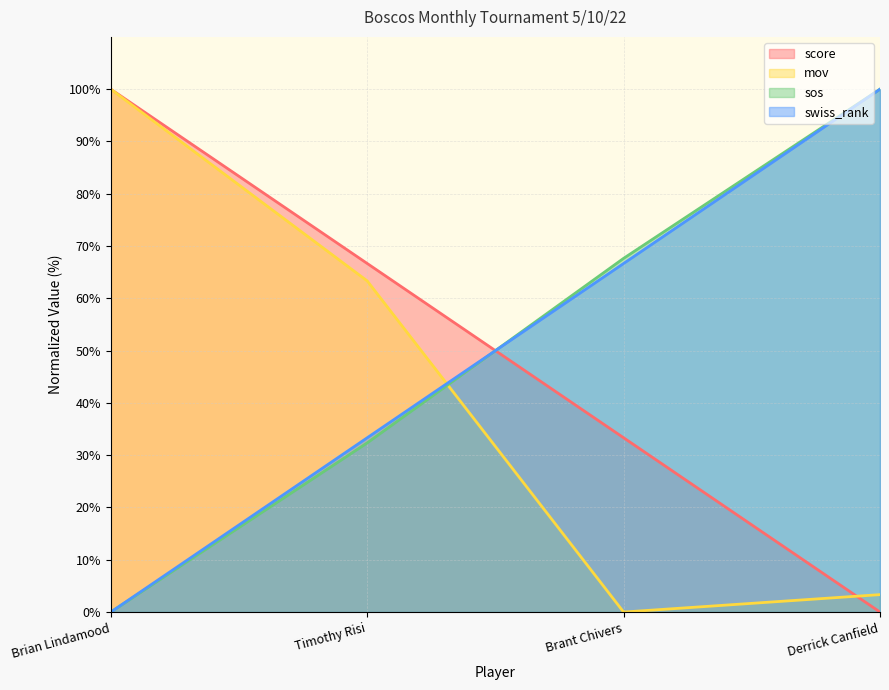

At which label is score closest to 50?

Timothy Risi